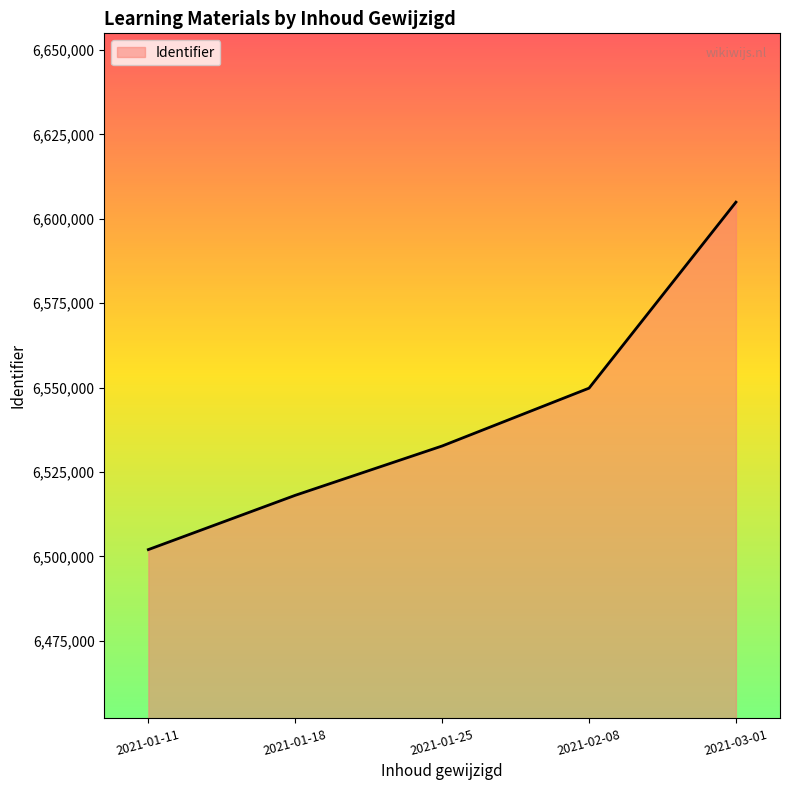

Count the values in the range 6518076 to 6549814.

3